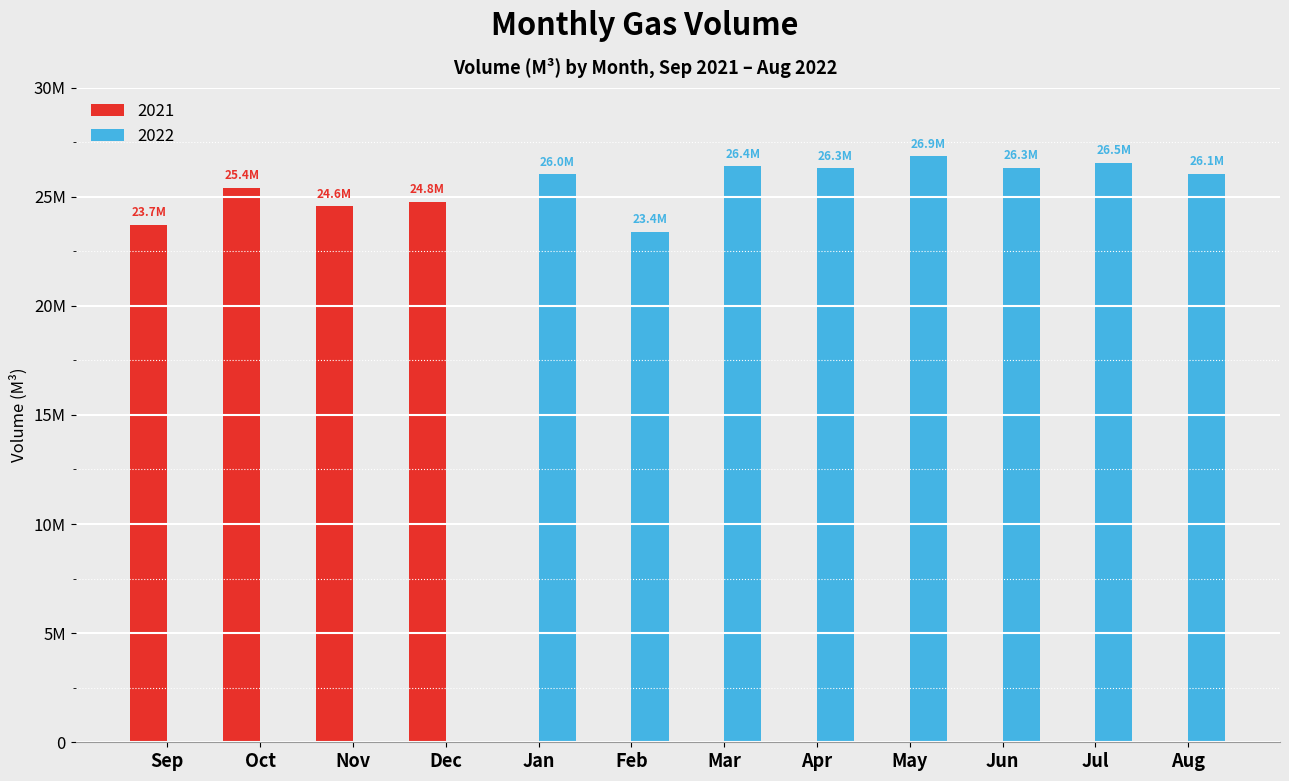

At how many categories does at least one series exceed 8087923?

12